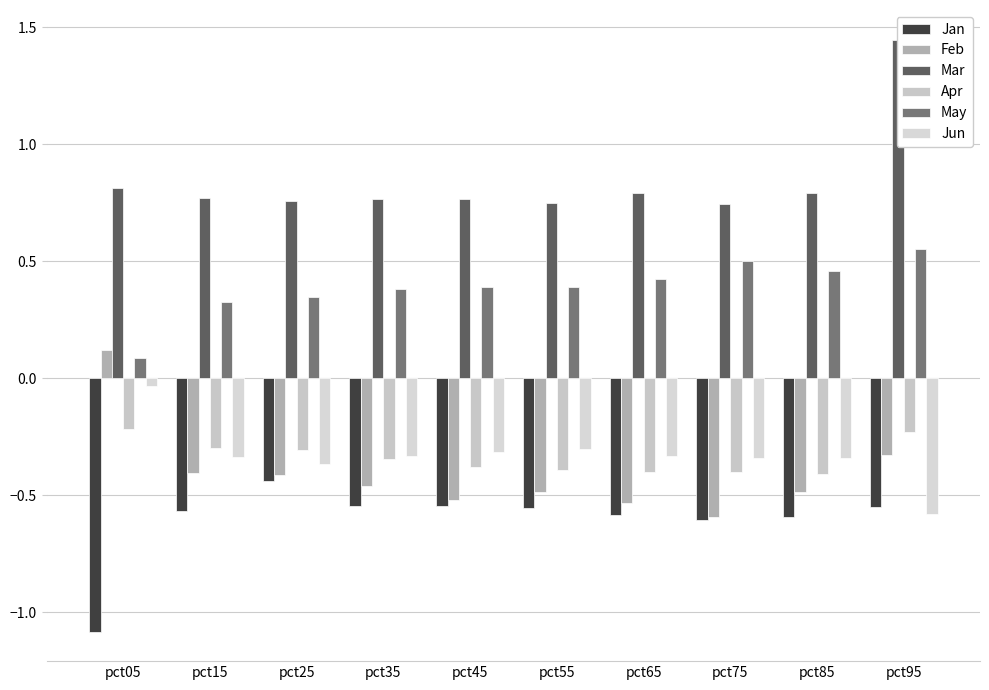

Between pct95 and pct15, which is larger?

pct95